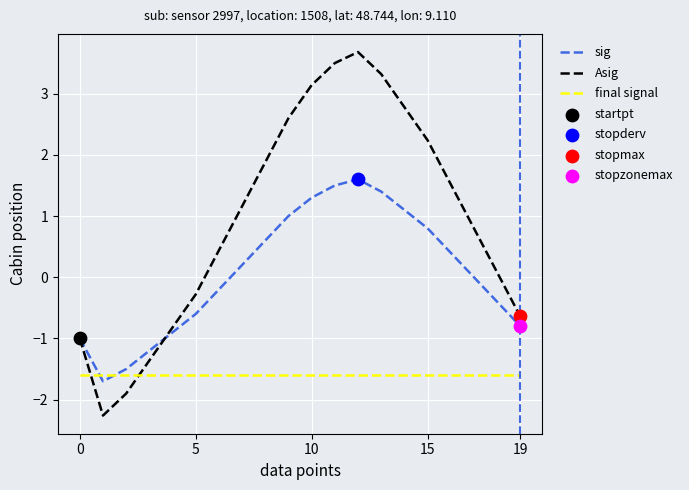

Which series has the largest range (max minus min)?

Asig